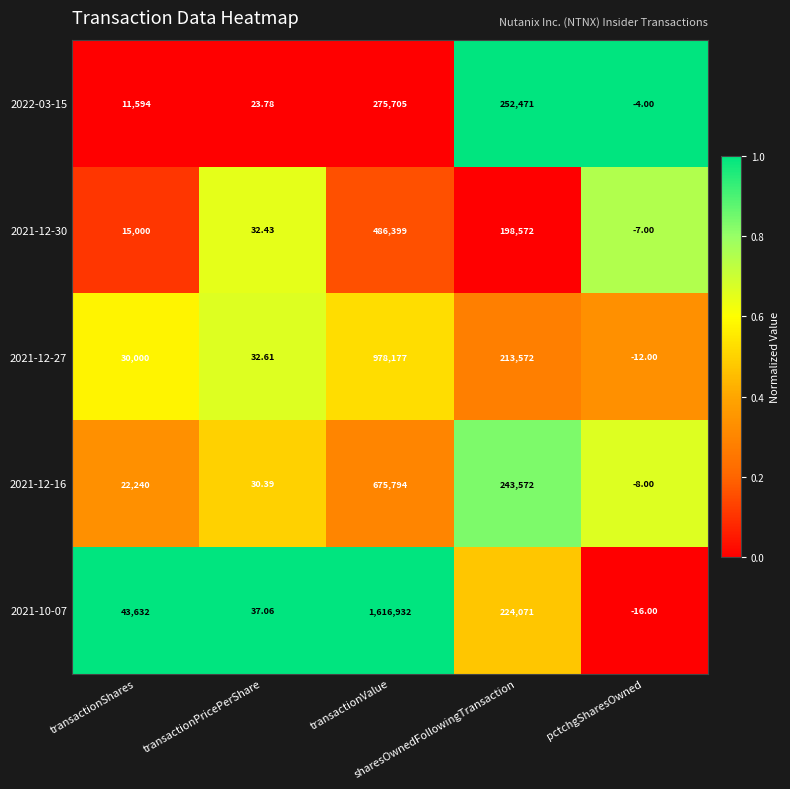

Which series changed the most between transactionPricePerShare and pctchgSharesOwned?

2021-10-07